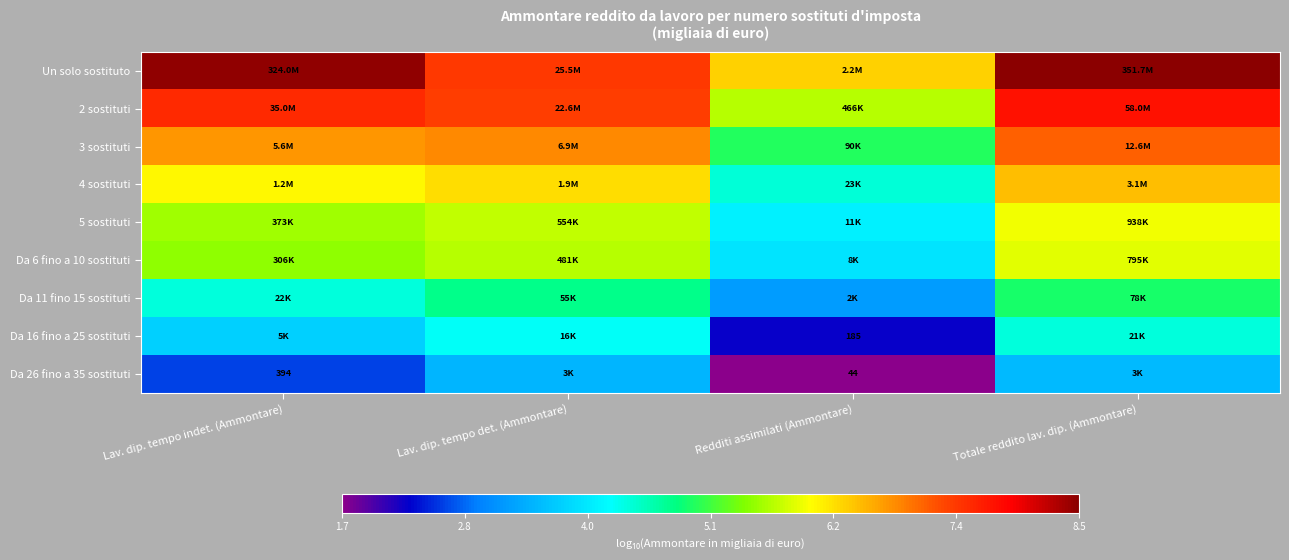

How many values in the Da 16 fino a 25 sostituti series are below 4?

2